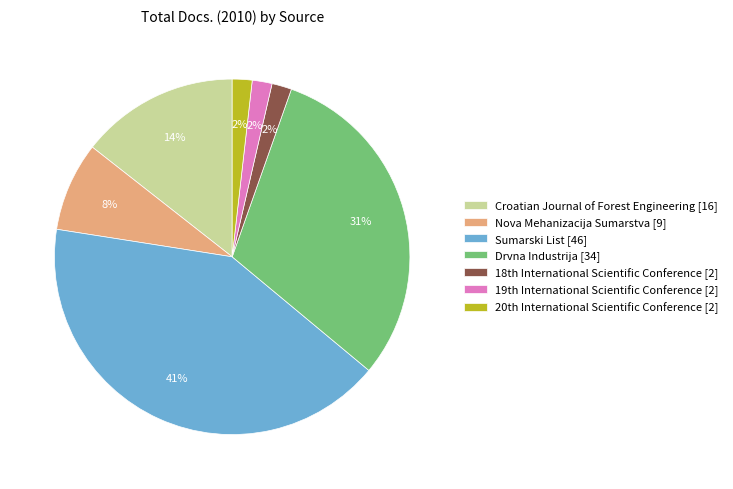

Is Sumarski List [46] the majority of the pie?

No